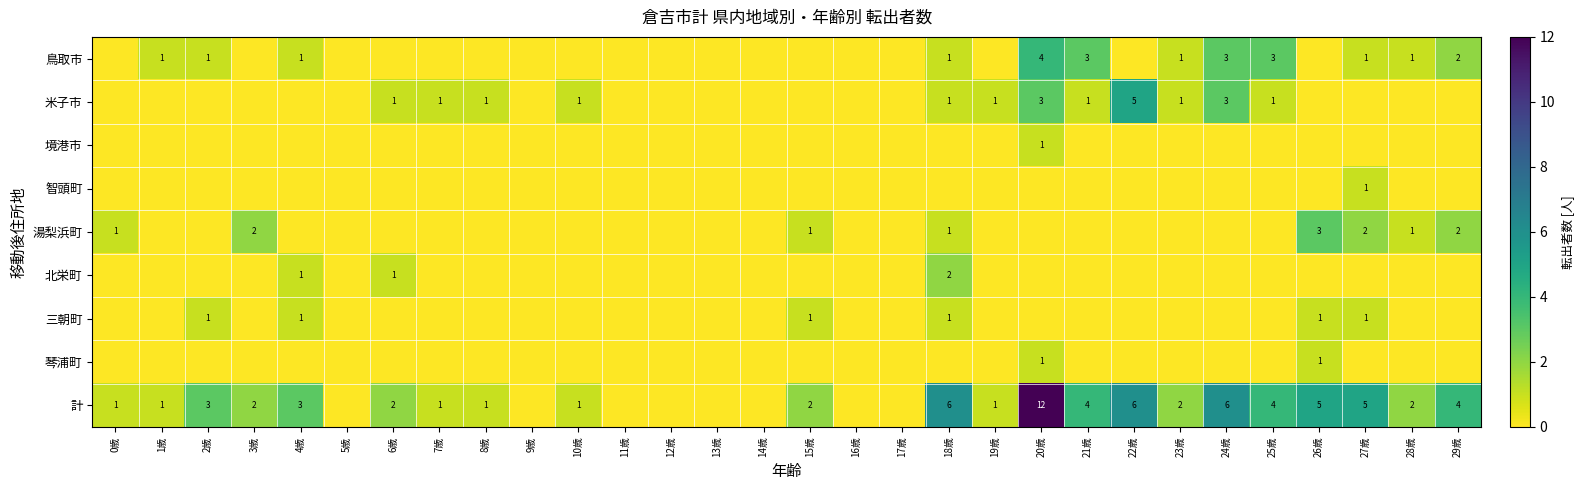

True or false: 計 has a value of 6 at 22歳.

True